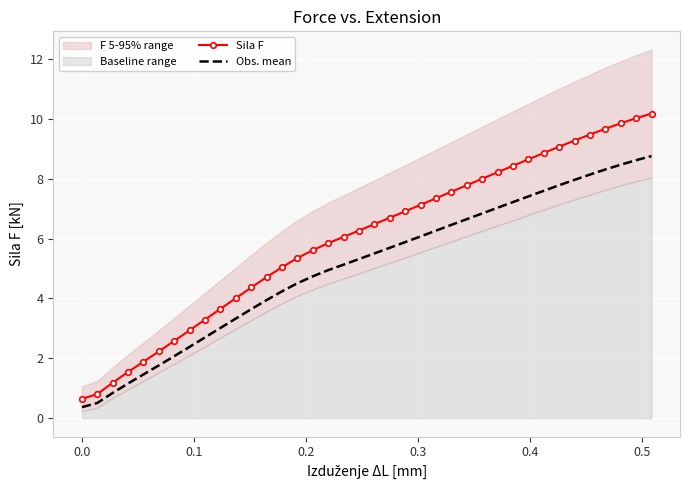

True or false: Sila F and Obs. mean cross at least once.

False